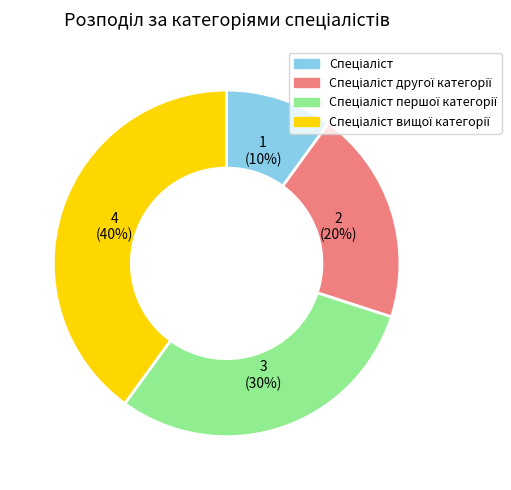

Is there a majority slice in this chart?

No